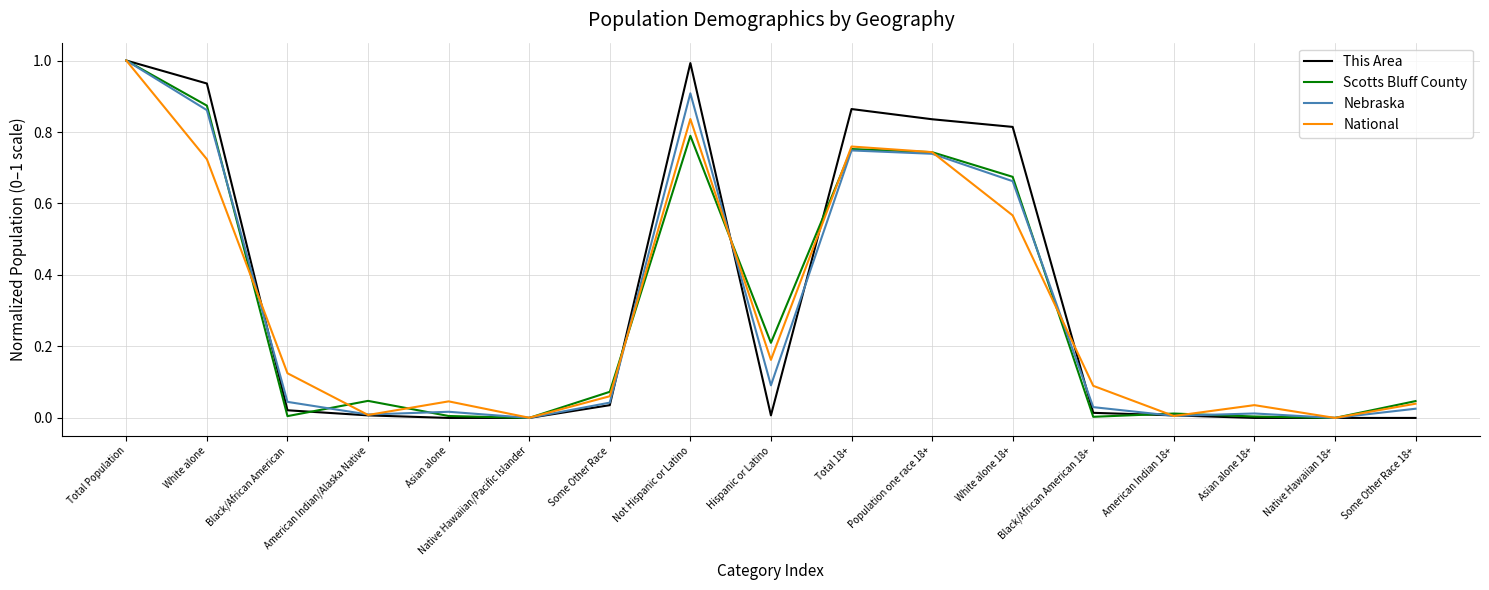

Read the Scotts Bluff County value at Total Population.

1.0